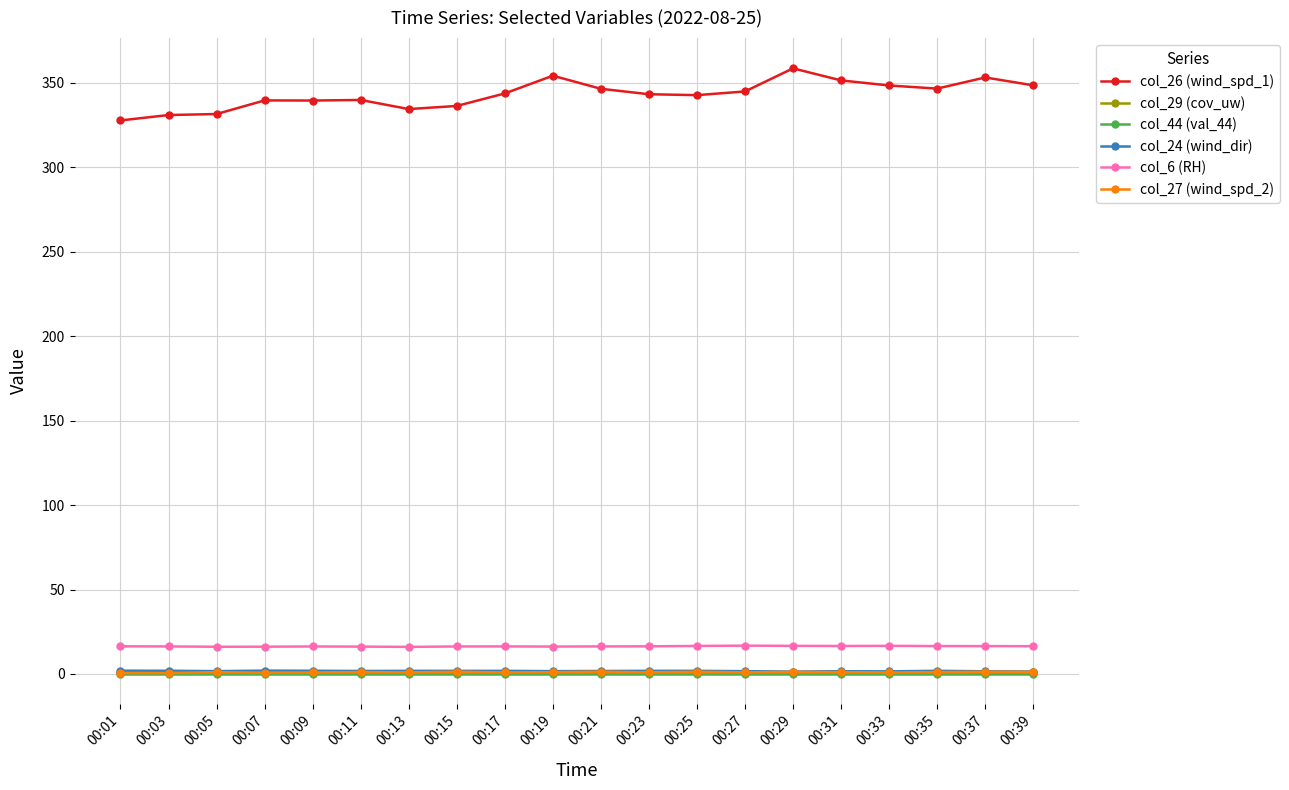

Which series has the largest range (max minus min)?

col_26 (wind_spd_1)